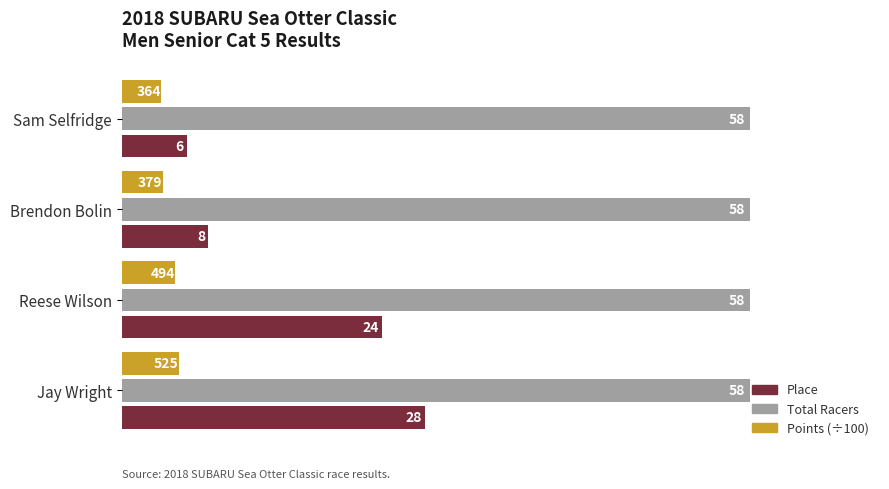

What is the difference between the maximum and minimum values in the Place series?

22.0